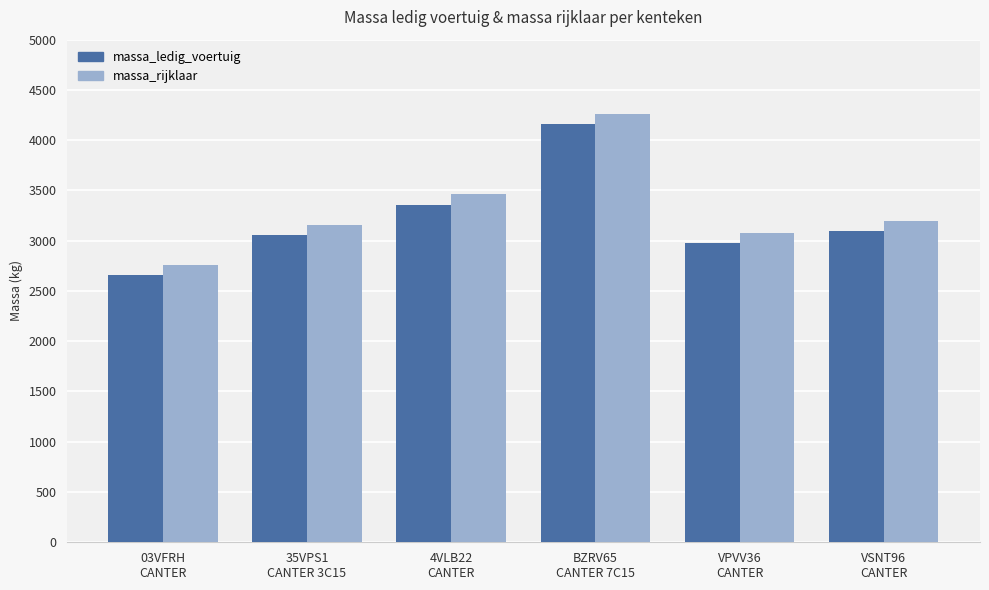

Reading left to right, list all the values displayed in this chart.

massa_ledig_voertuig: 03VFRH
CANTER=2660	35VPS1
CANTER 3C15=3060	4VLB22
CANTER=3360	BZRV65
CANTER 7C15=4165	VPVV36
CANTER=2980	VSNT96
CANTER=3100
massa_rijklaar: 03VFRH
CANTER=2760	35VPS1
CANTER 3C15=3160	4VLB22
CANTER=3460	BZRV65
CANTER 7C15=4265	VPVV36
CANTER=3080	VSNT96
CANTER=3200